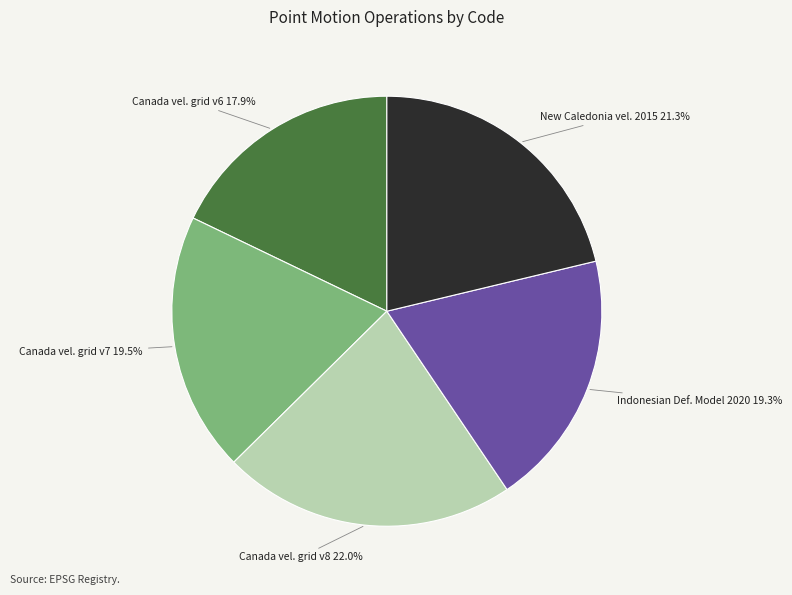

Is there any slice that represents more than half of the pie?

No